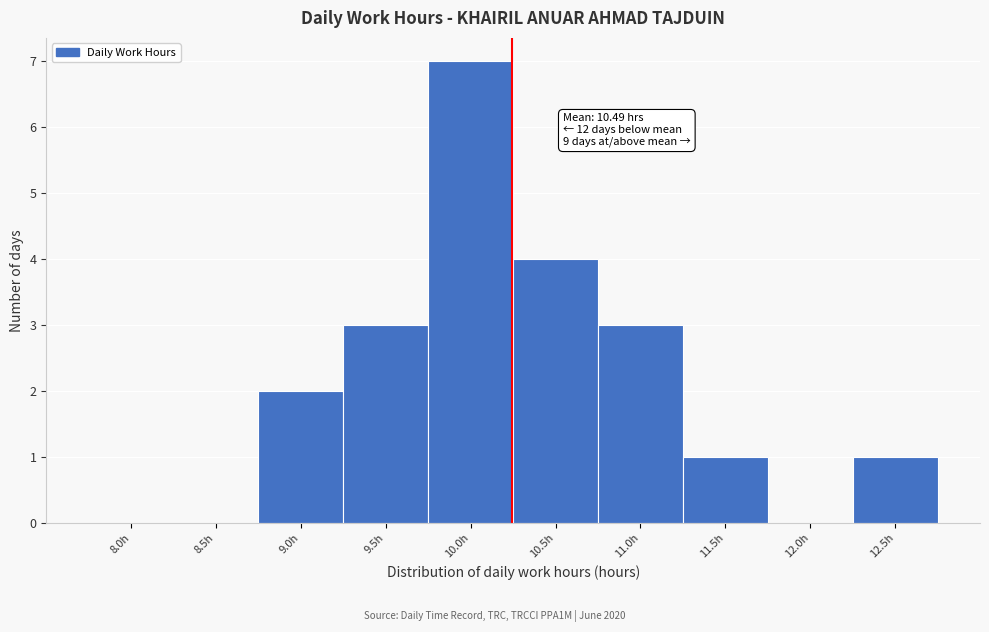

Reading left to right, what are all the values shown in this chart?

8.0h=0	8.5h=0	9.0h=2	9.5h=3	10.0h=7	10.5h=4	11.0h=3	11.5h=1	12.0h=0	12.5h=1